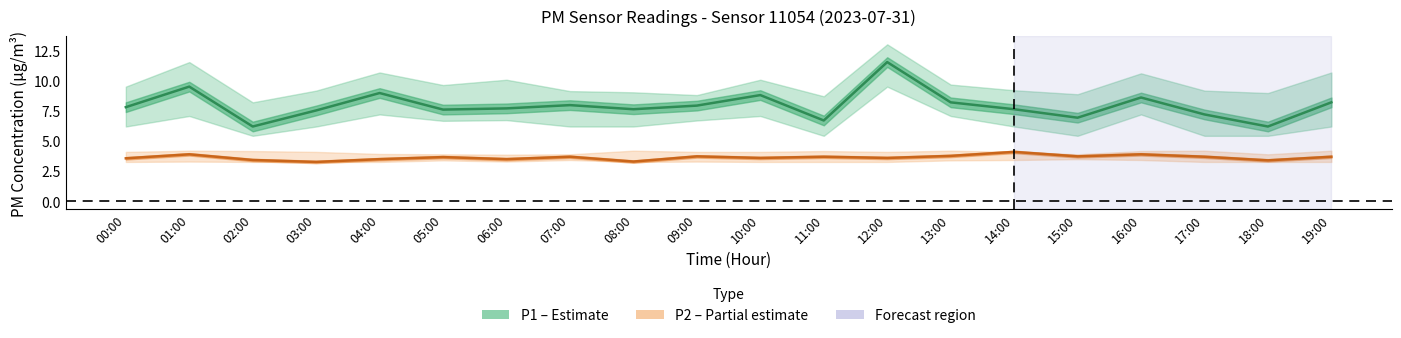

The P2 (PM2.5) series shows 5.8 at 03:00. True or false?

False